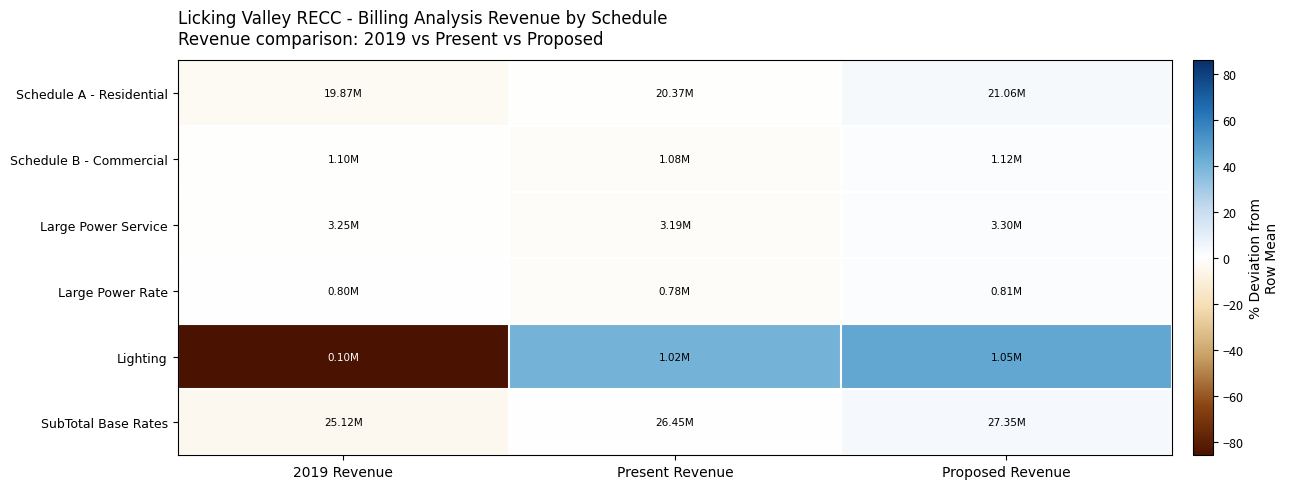

What is the smallest value displayed?

-85.8